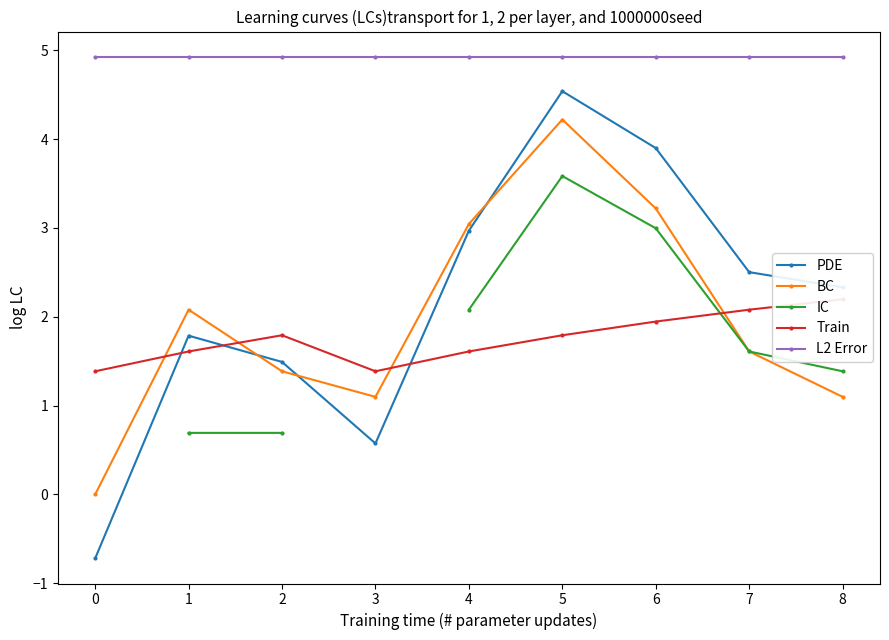

After their last crossing, which series has the higher values: BC or PDE?

PDE